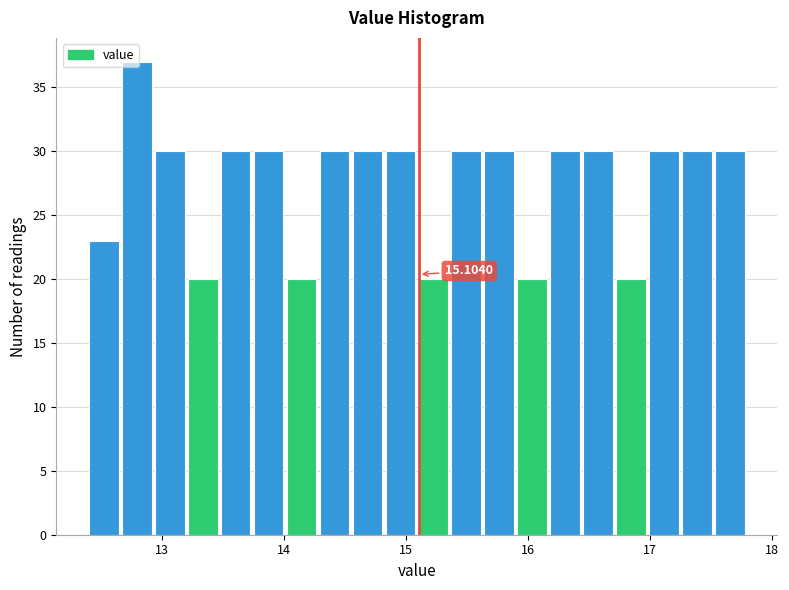

Around what value on the x-axis is the tallest bar? Give the approximate position of its centre, as read against the axis.

12.8